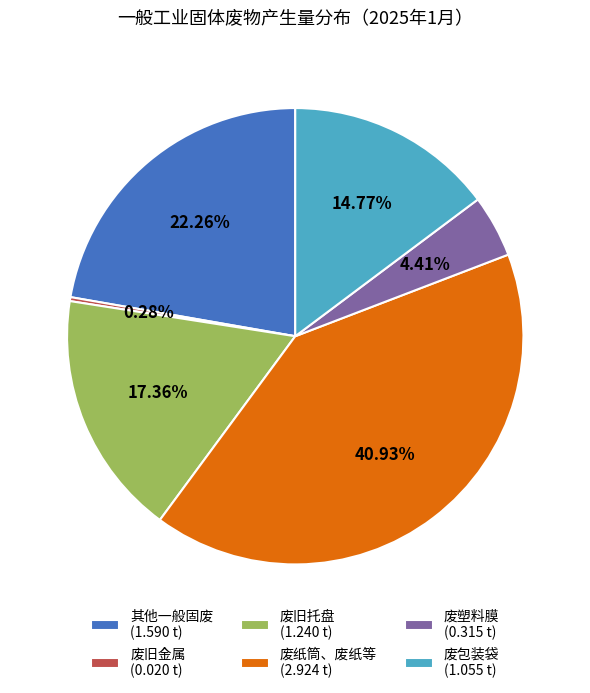

Between 废塑料膜 (0.315 t) and 废旧托盘 (1.240 t), which is larger?

废旧托盘 (1.240 t)